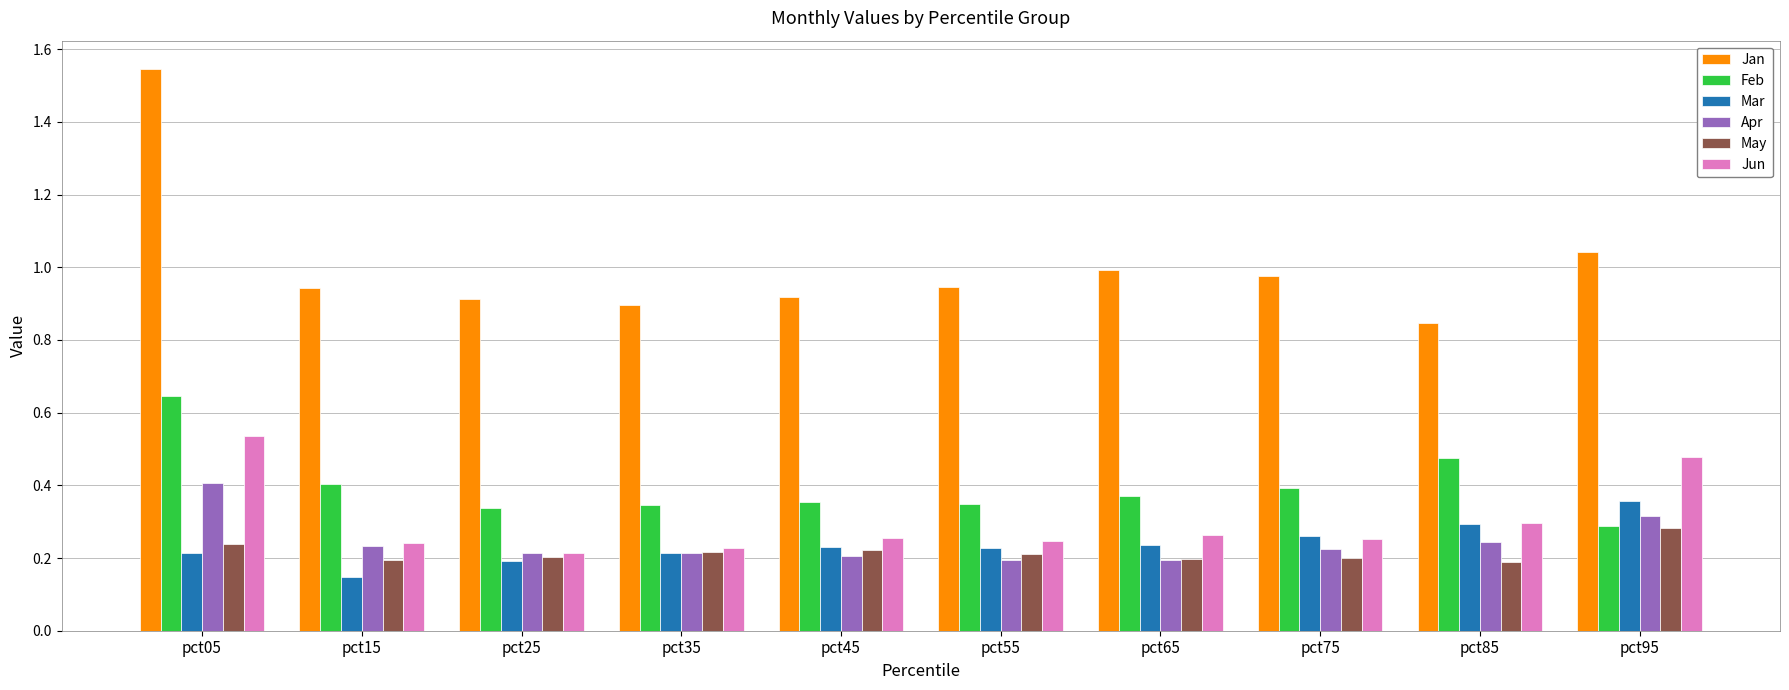

How many distinct data groups are displayed?

6